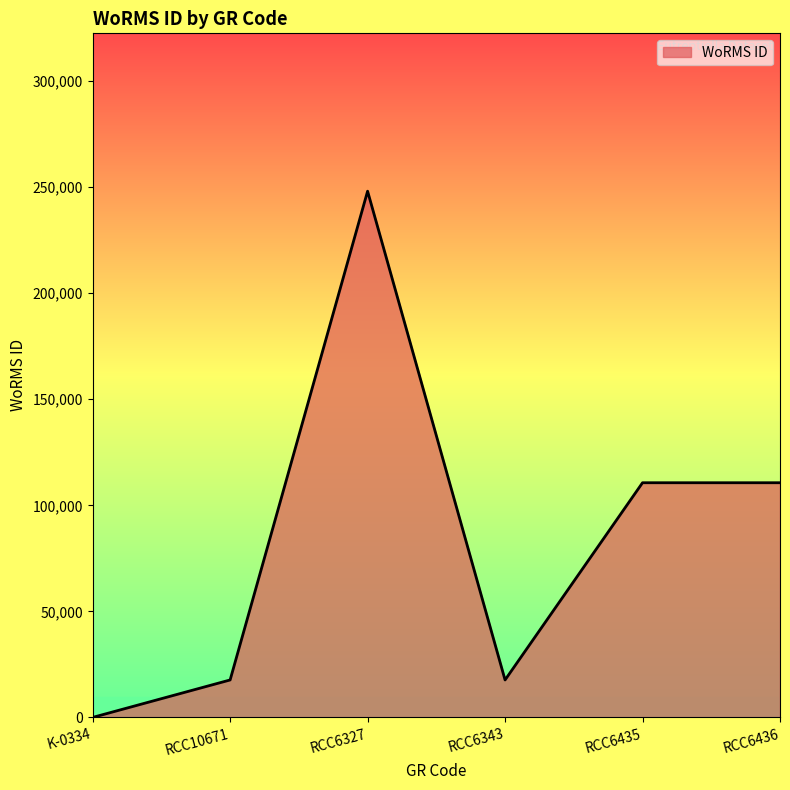

True or false: the data has more than 2 interior local peaks.

False